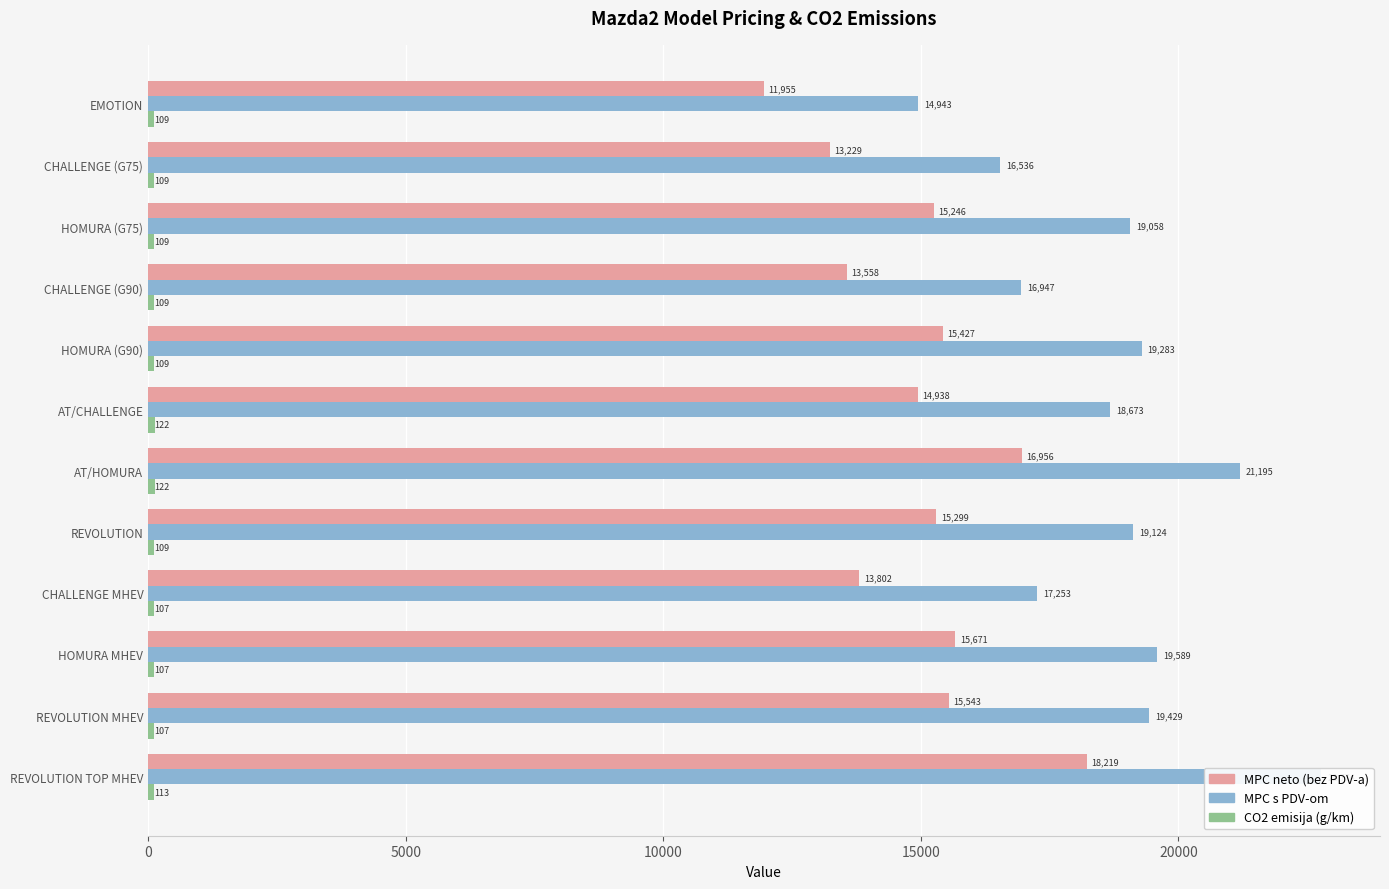

Between AT/CHALLENGE and REVOLUTION MHEV, which series saw the biggest shift?

MPC s PDV-om